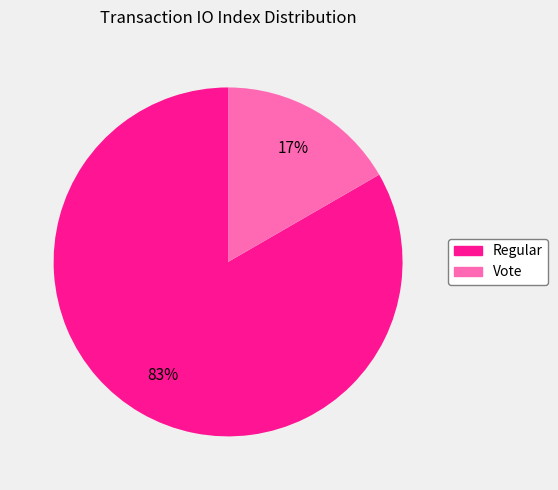

To the nearest percent, what portion does Vote represent?

17%